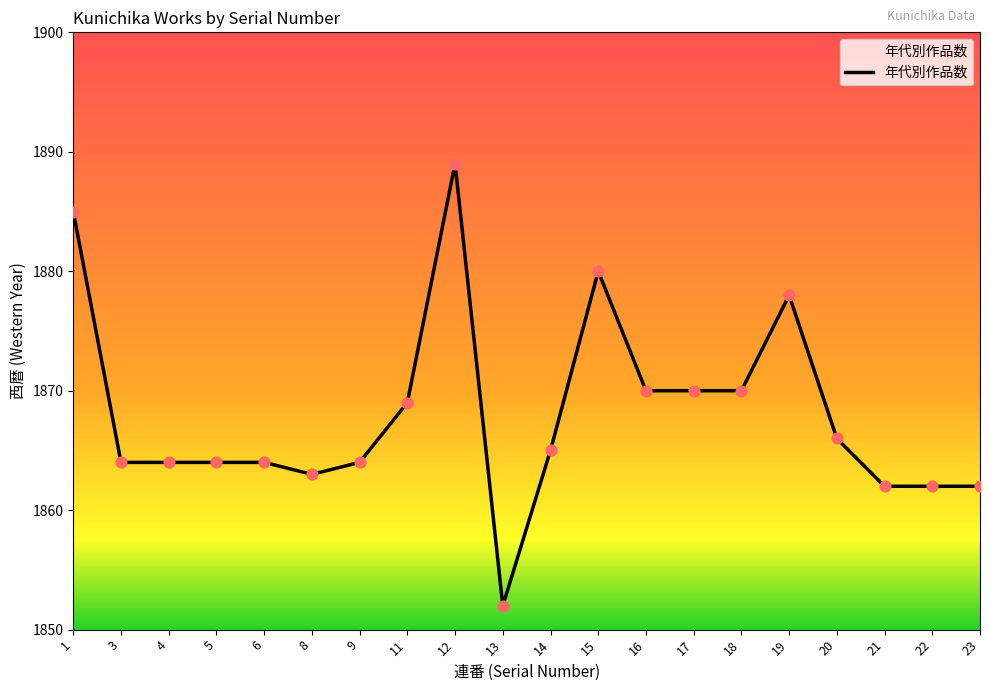

What is the ratio of the value at 21 to the value at 11?

1.0